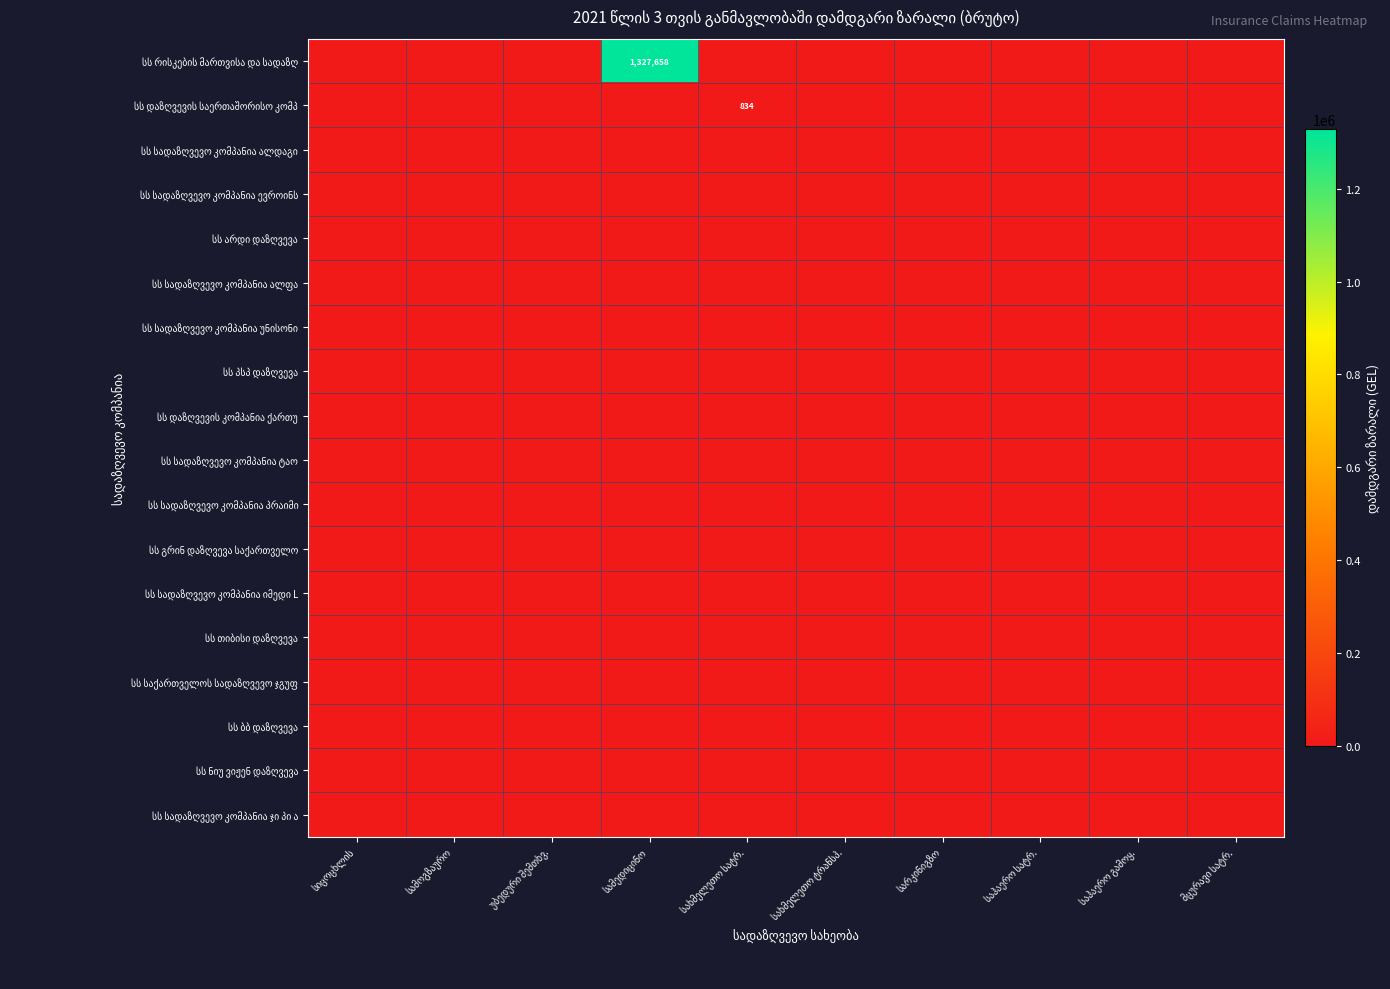

At how many categories does at least one series exceed 446241?

1